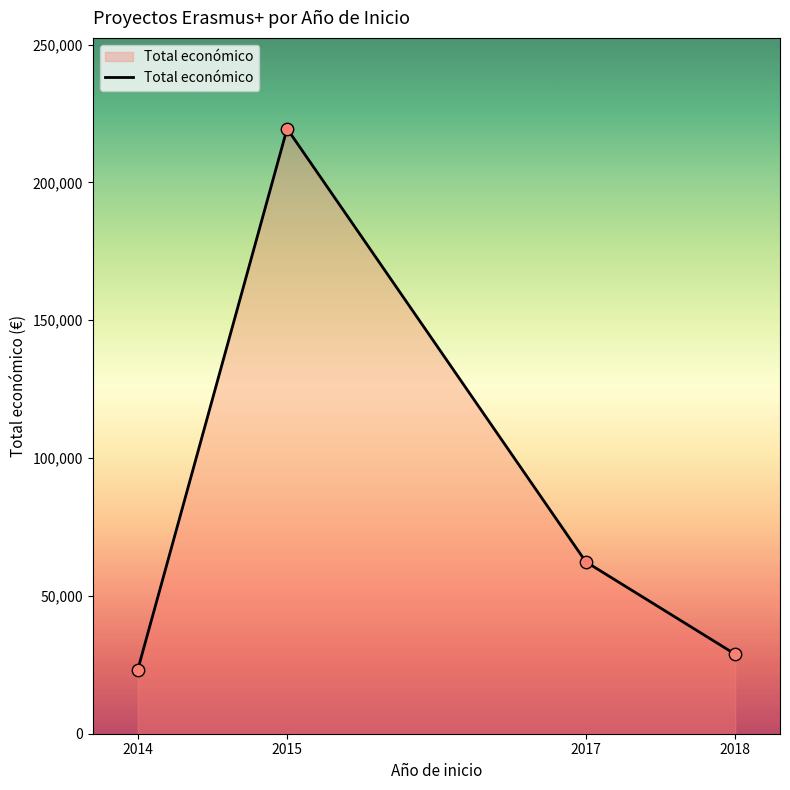

What is the ratio of the value at 2014 to the value at 2018?

0.8